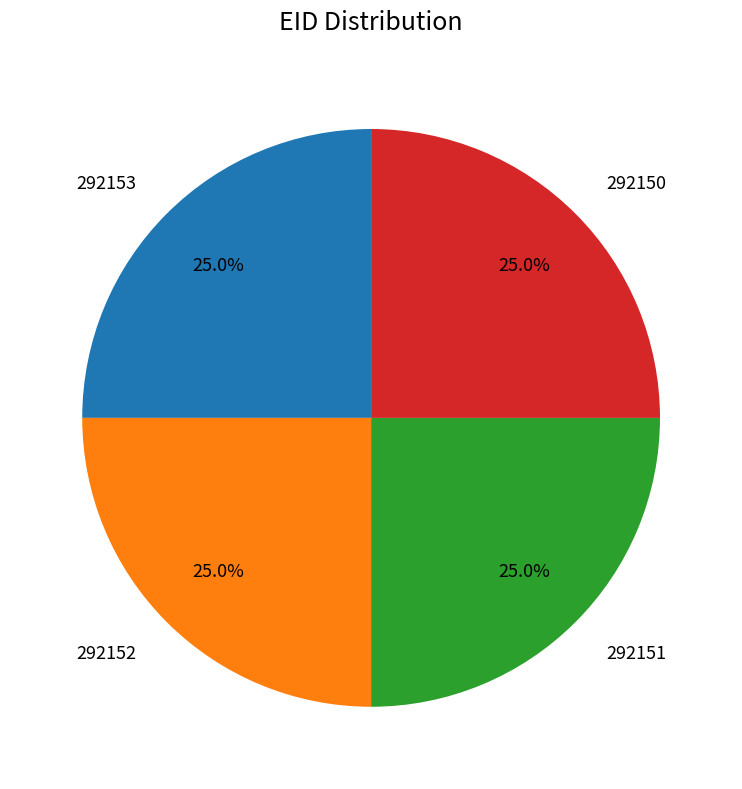

What is the total percentage of 292151 and 292150?

50.0%